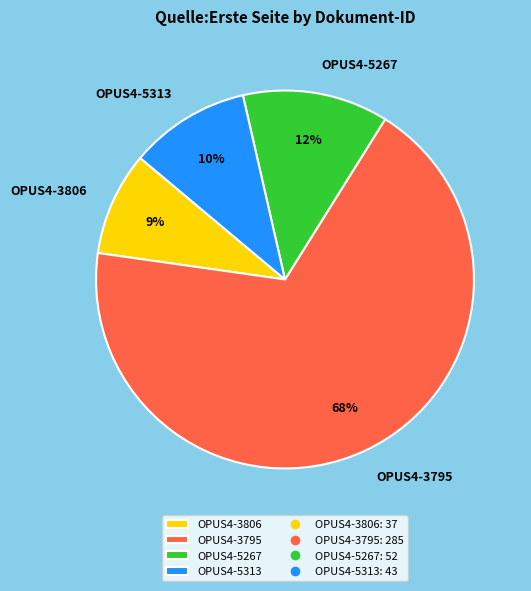

To the nearest percent, what is the combined percentage of OPUS4-3795 and OPUS4-5313?

79%